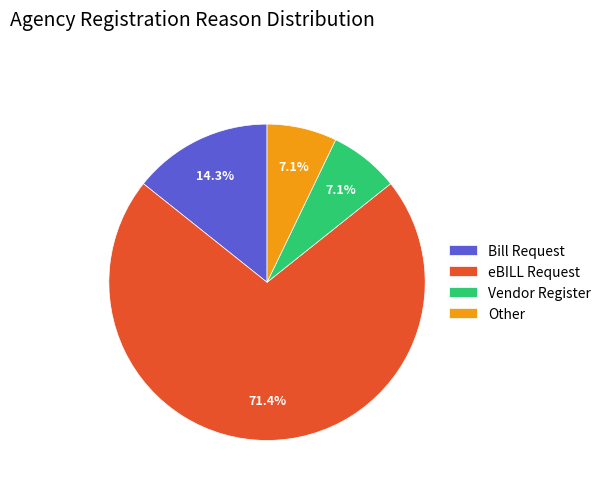

Is Vendor Register the majority of the pie?

No